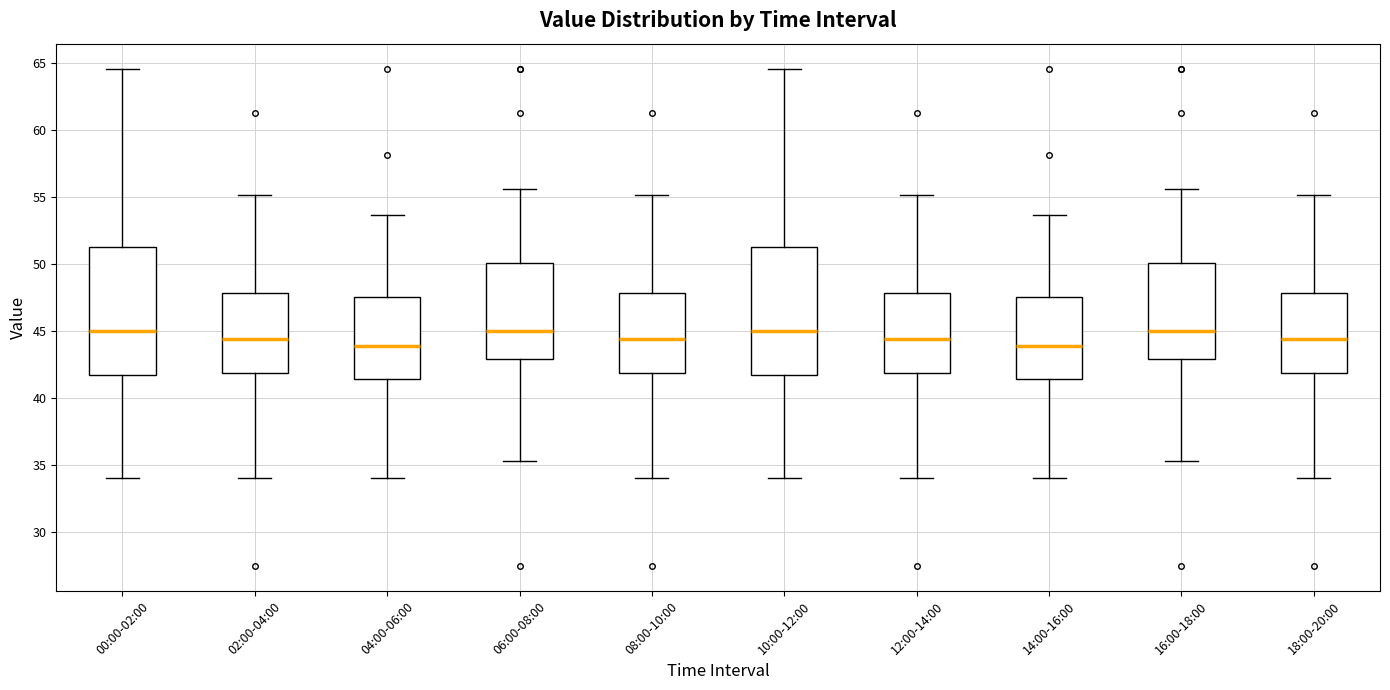

Reading left to right, read every box against the y-axis: the position of its median line, the range the box covers, and the ends of its whiskers. The values are not printed on the chart, so give them approximately, as read against the axis.

00:00-02:00: median 45.0, box 41.5 to 51.0, whiskers 34.0 to 64.5
02:00-04:00: median 44.5, box 42.0 to 48.0, whiskers 34.0 to 55.0
04:00-06:00: median 44.0, box 41.5 to 47.5, whiskers 34.0 to 53.5
06:00-08:00: median 45.0, box 43.0 to 50.0, whiskers 35.5 to 55.5
08:00-10:00: median 44.5, box 42.0 to 48.0, whiskers 34.0 to 55.0
10:00-12:00: median 45.0, box 41.5 to 51.0, whiskers 34.0 to 64.5
12:00-14:00: median 44.5, box 42.0 to 48.0, whiskers 34.0 to 55.0
14:00-16:00: median 44.0, box 41.5 to 47.5, whiskers 34.0 to 53.5
16:00-18:00: median 45.0, box 43.0 to 50.0, whiskers 35.5 to 55.5
18:00-20:00: median 44.5, box 42.0 to 48.0, whiskers 34.0 to 55.0